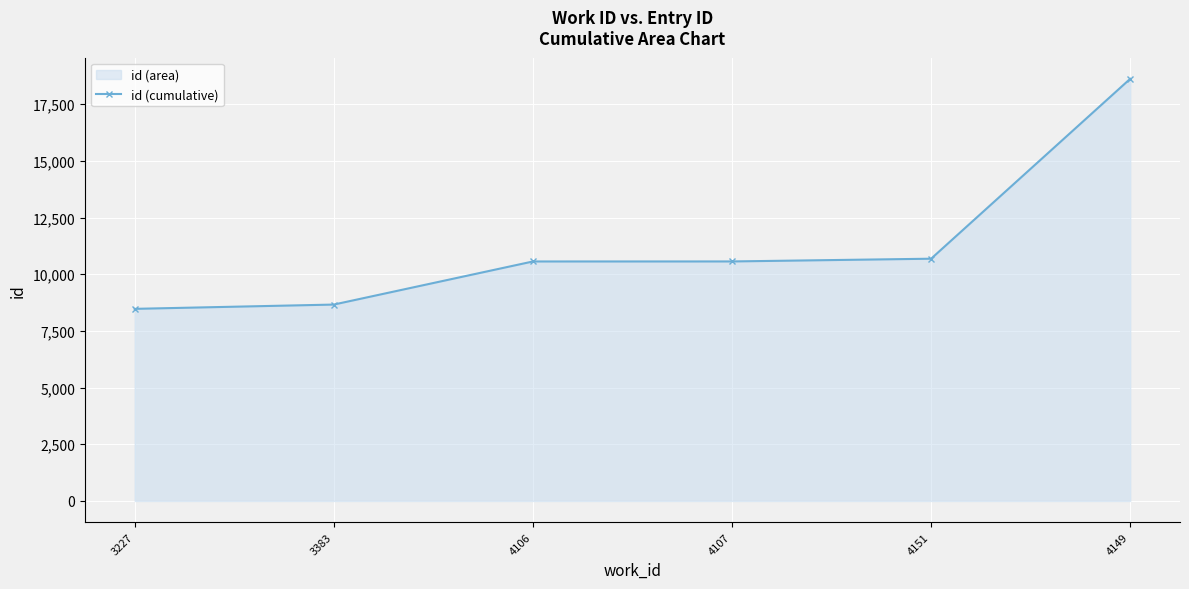

True or false: the data has more than 2 interior local peaks.

False